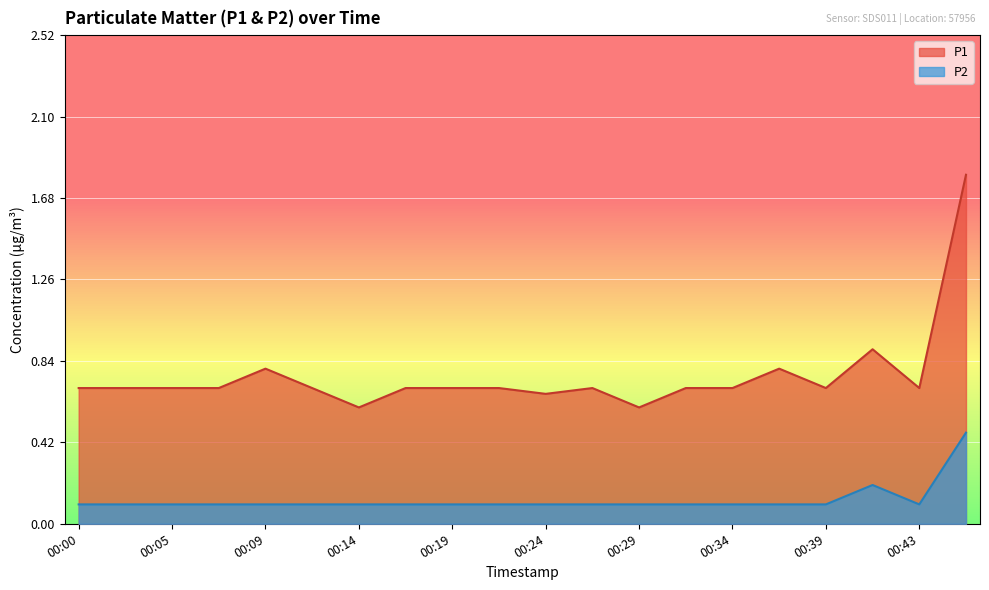

What is the value of the P1 point at the 9th from the left?

0.7